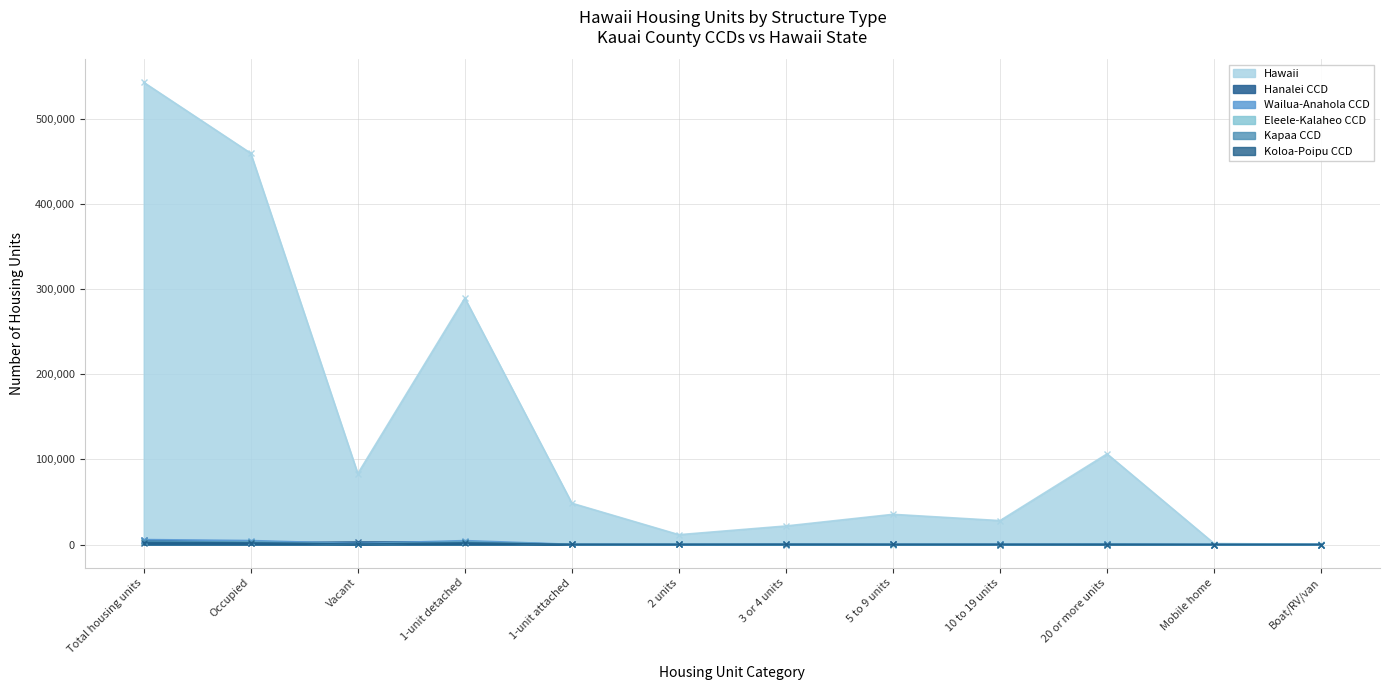

What is the average value of the Kapaa CCD series?

918